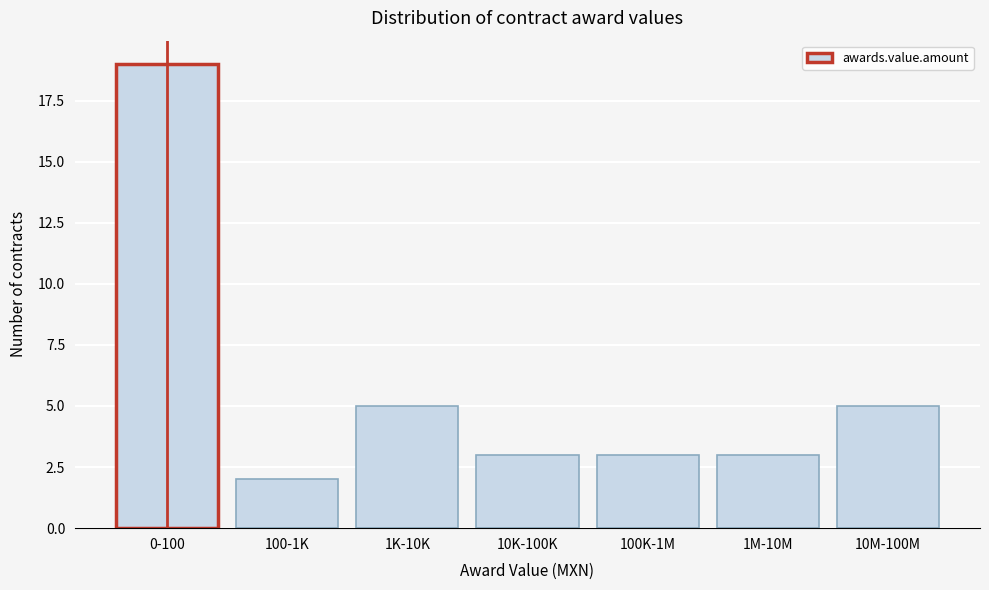

Reading left to right, what are all the values shown in this chart?

0-100=19	100-1K=2	1K-10K=5	10K-100K=3	100K-1M=3	1M-10M=3	10M-100M=5